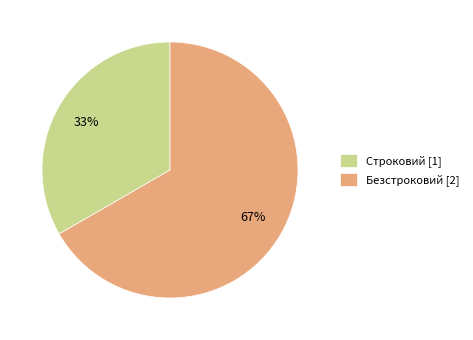

What percentage is the Строковий slice, to the nearest percent?

33%